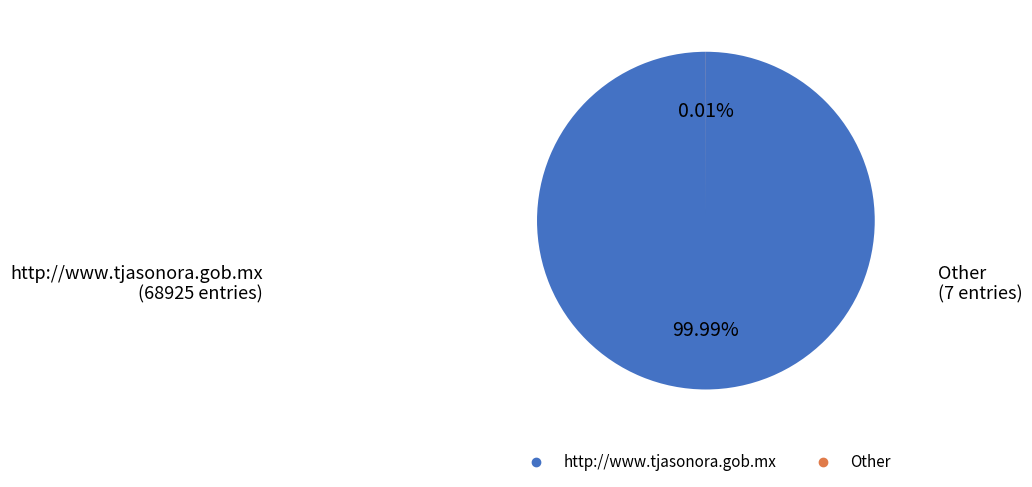

What is the majority slice?

http://www.tjasonora.gob.mx